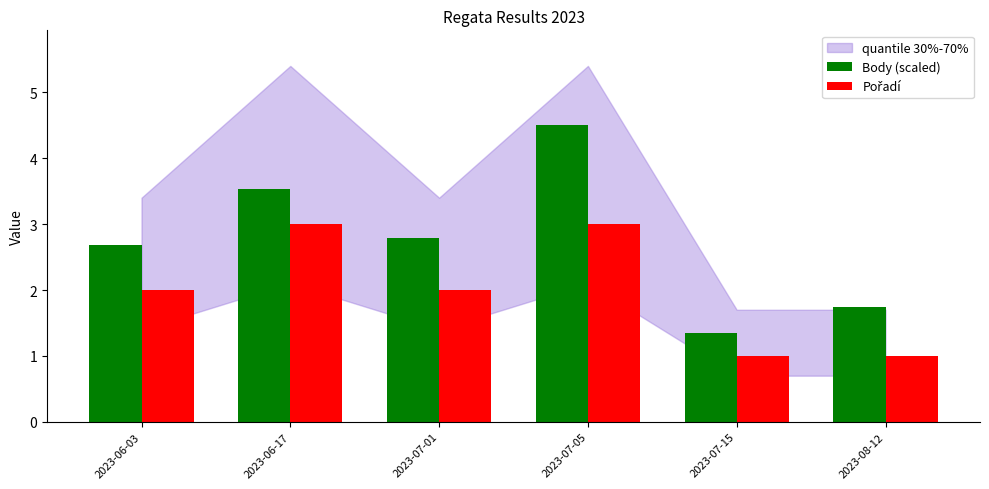

Which category has the highest value across all series?

2023-07-05